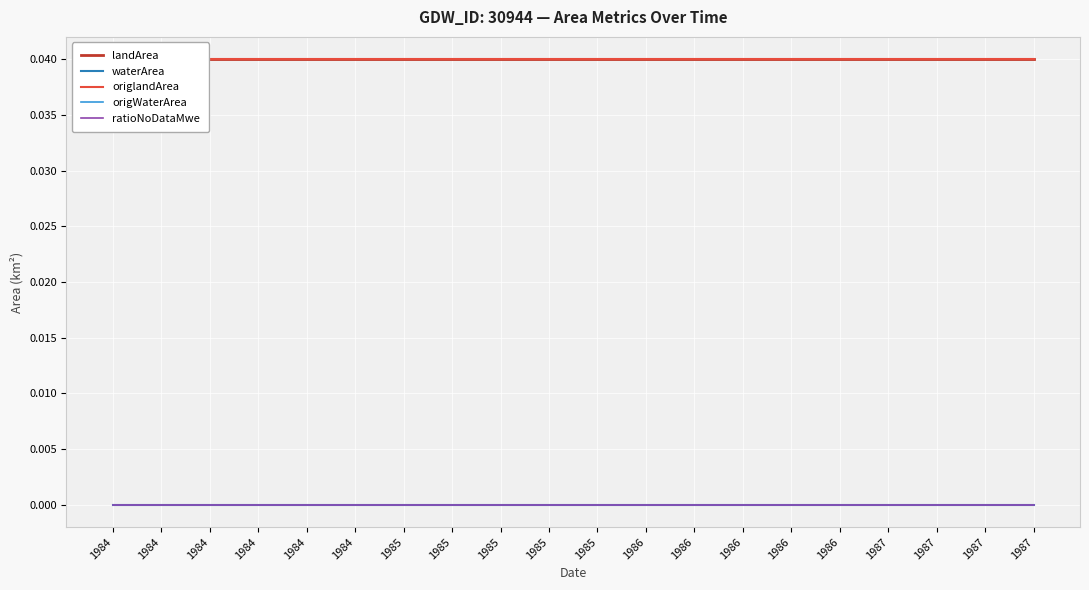

Which series changed the most between 1984 and 1984?

landArea